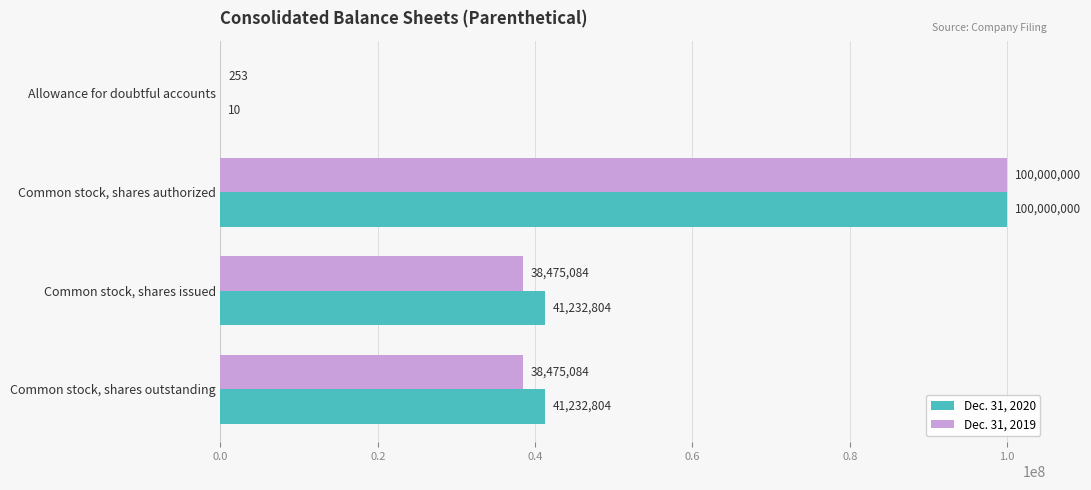

How many categories are shown in the chart?

4